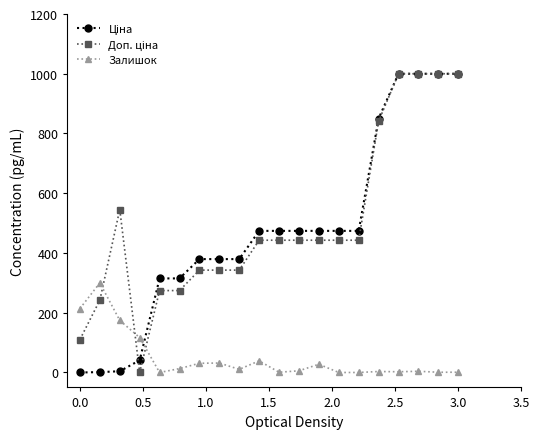

What is the greatest value displayed?

1000.0